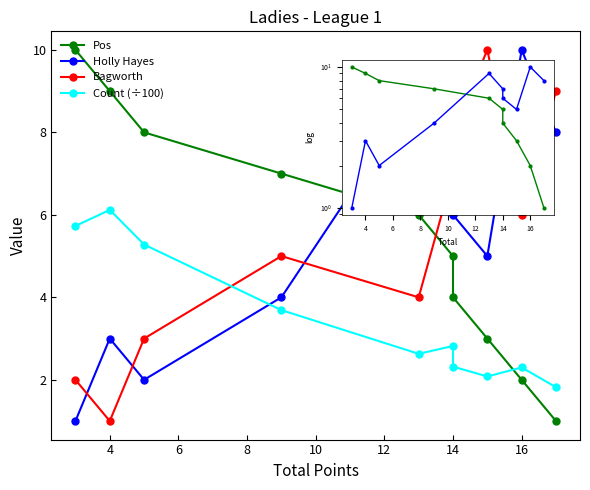

At how many categories does at least one series exceed 3?

10